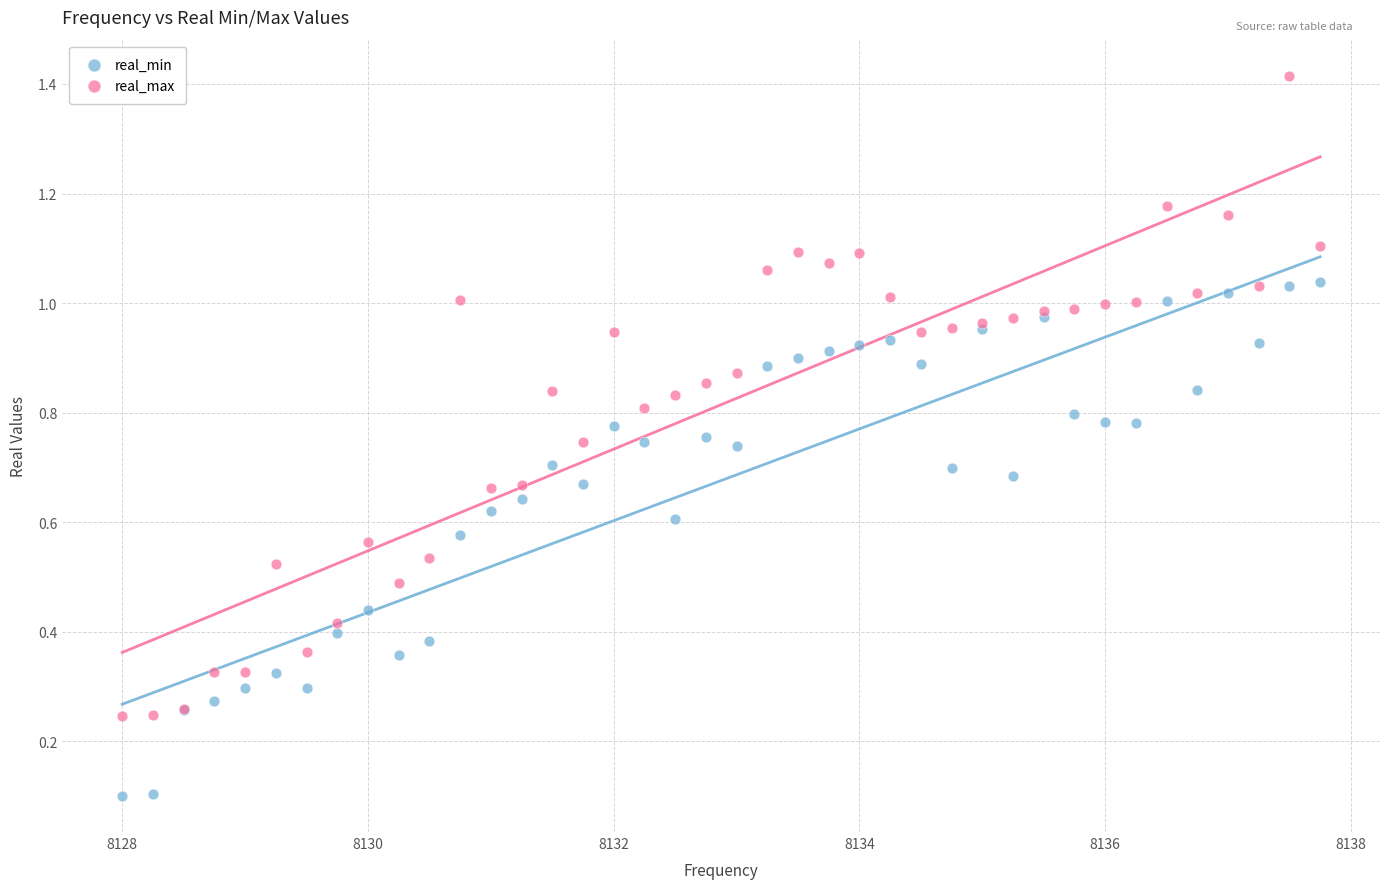

Which series has the widest spread of Y values?

real_max